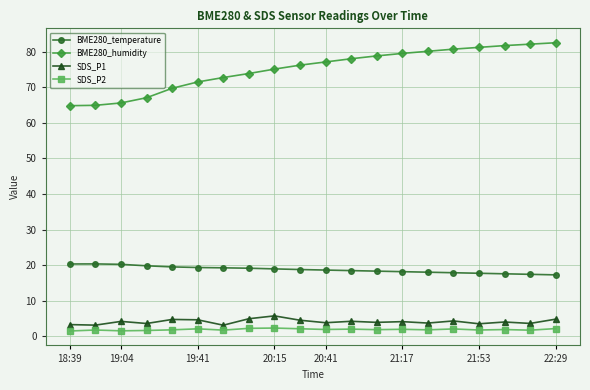

What is the greatest value displayed?

82.5